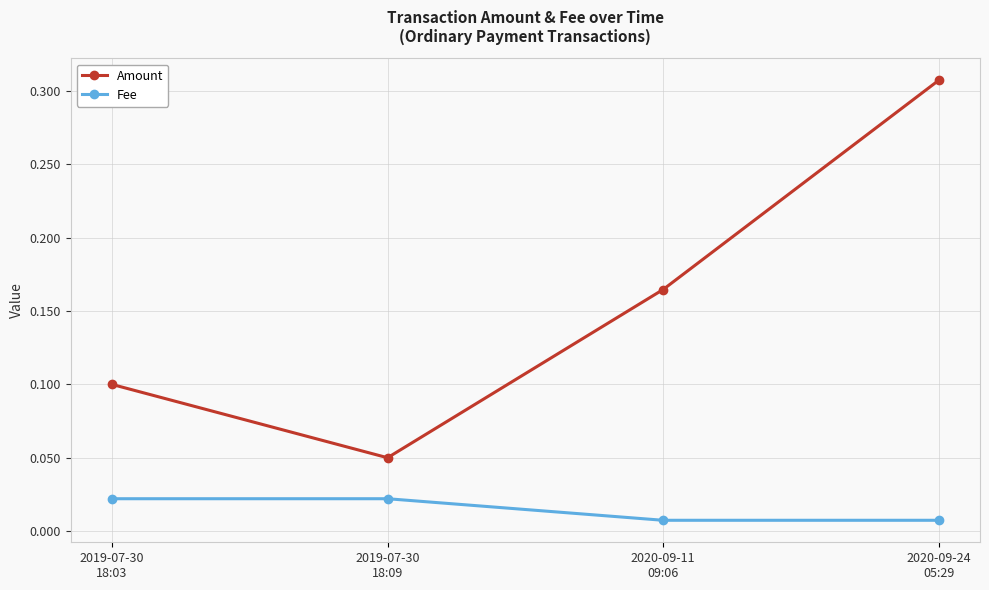

What are all the series names shown in the legend?

Amount, Fee